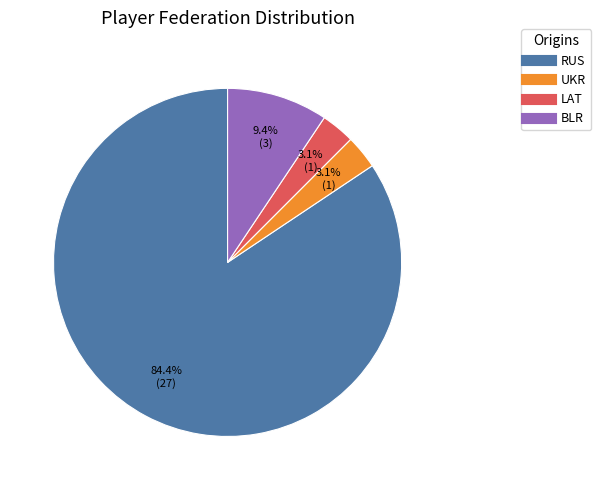

What percentage is the UKR slice, to the nearest percent?

3%